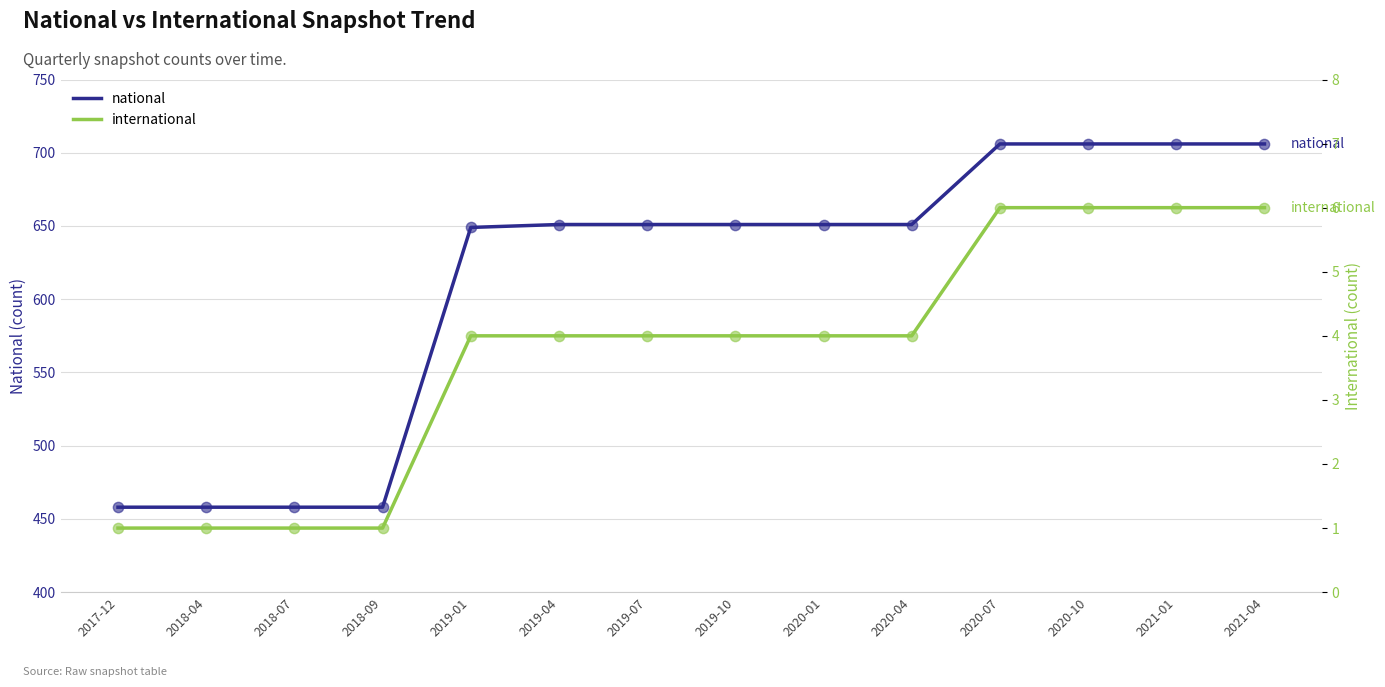

At how many categories does at least one series exceed 477?

10